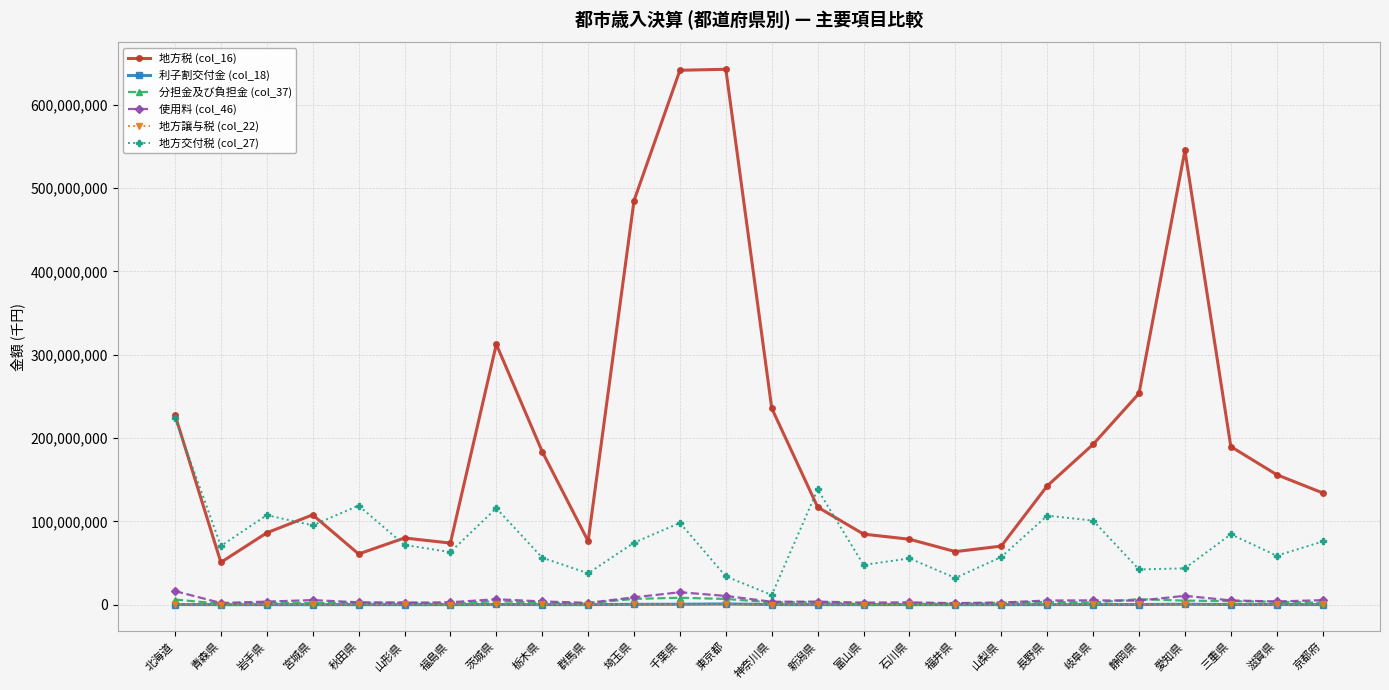

What is the greatest value displayed?

642473058